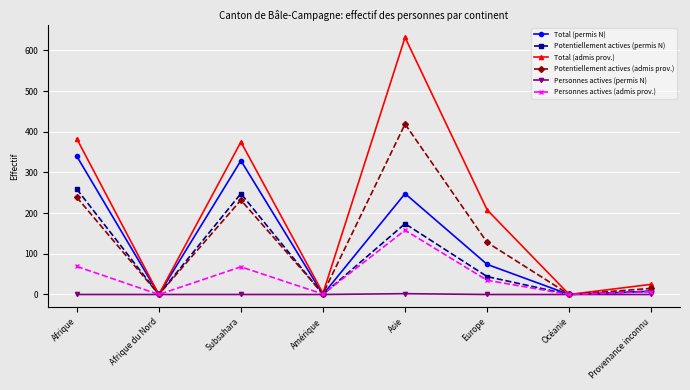

How many data points in Total (admis prov.) are less than 208?

4